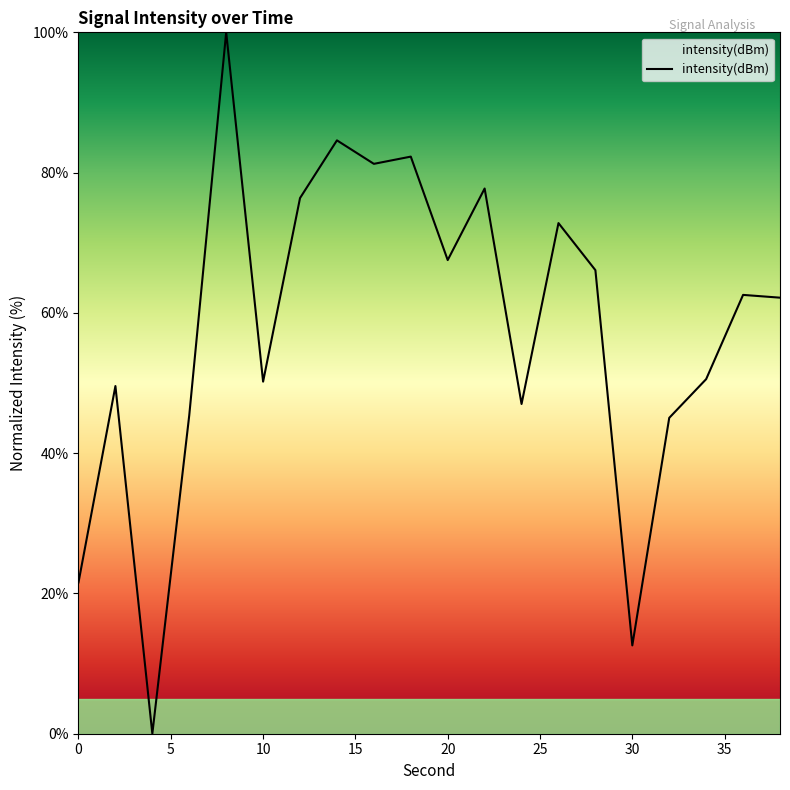

What is the sum of all values?

1155.3